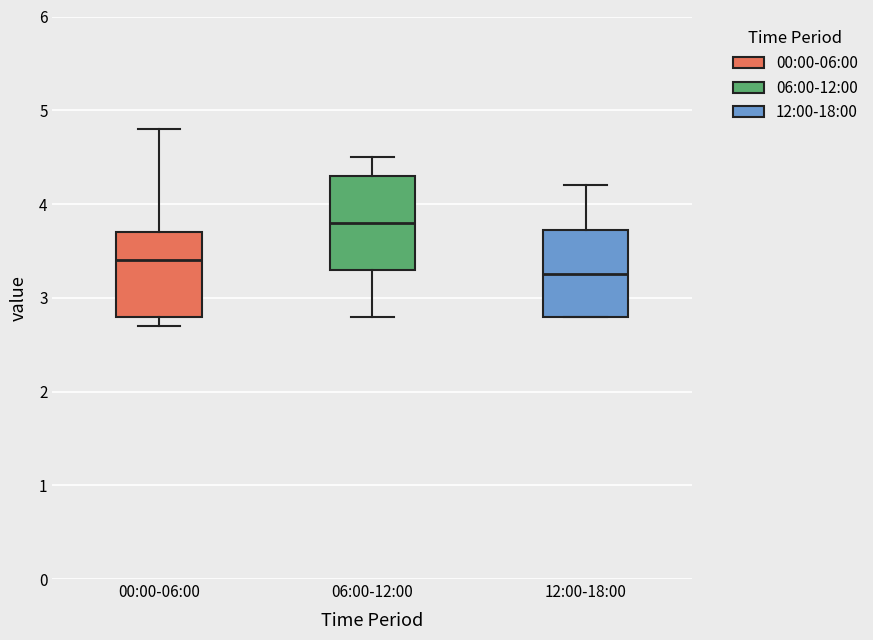

Which box has the lowest median line?

12:00-18:00